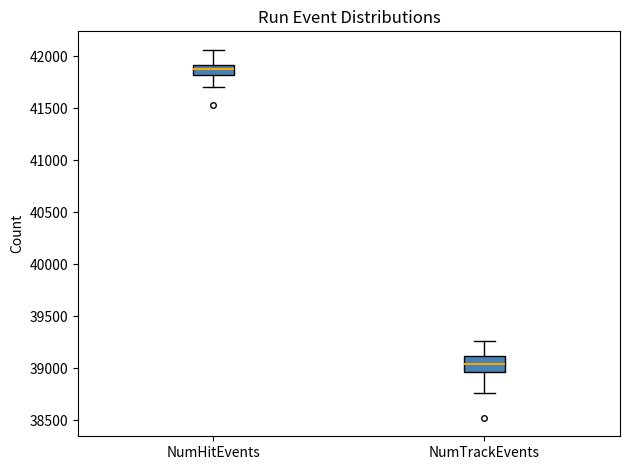

Reading left to right, transcribe this box plot: for each box, give where its median line is, the range the box spans, and where its two whiskers end, as read against the y-axis. The values are not printed on the chart, so give them approximately, as read against the axis.

NumHitEvents: median 41900 (inside the box), box 41800 to 41900, whiskers 41700 to 42050
NumTrackEvents: median 39050, box 38950 to 39100, whiskers 38750 to 39250